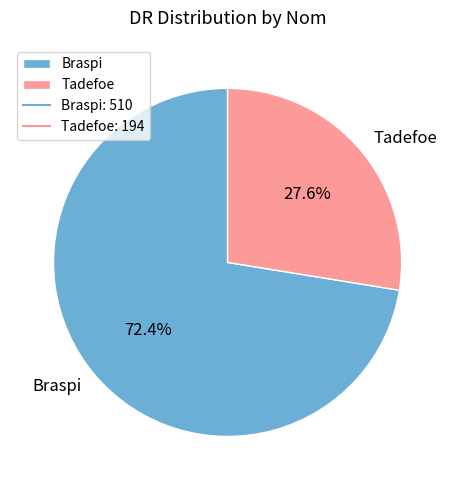

How many slices are in this pie chart?

2